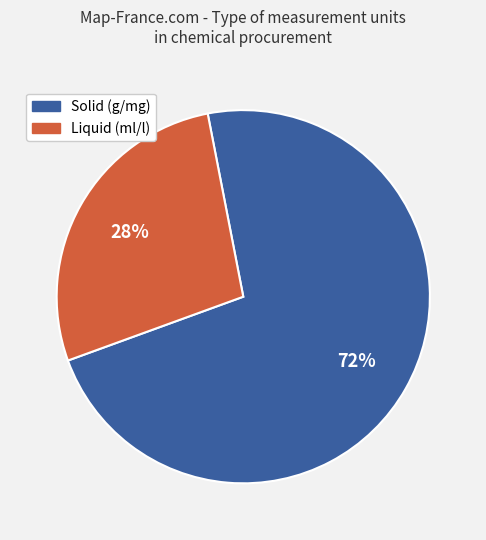

Is there a majority slice in this chart?

Yes